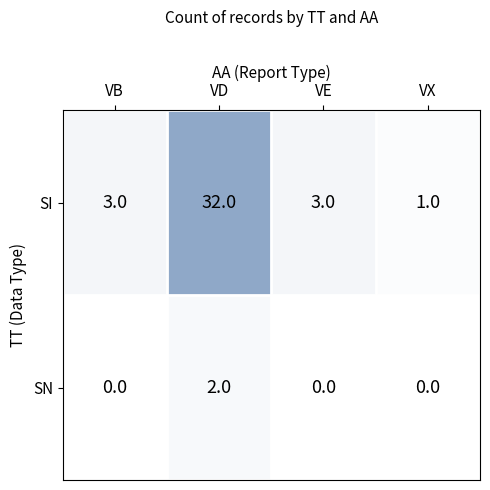

What is the sum of the SI values at VD and VE?

35